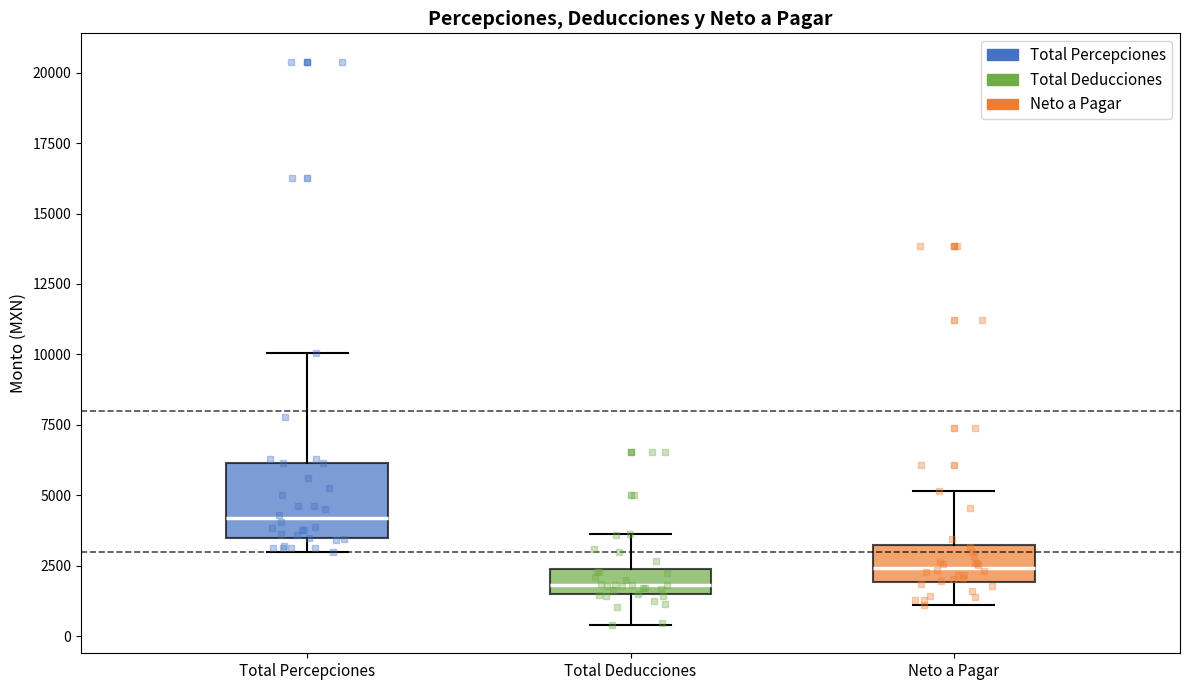

Reading left to right, read every box against the y-axis: the position of its median line, the range the box covers, and the ends of its whiskers. The values are not printed on the chart, so give them approximately, as read against the axis.

Total Percepciones: median 4000, box 3500 to 6000, whiskers 3000 to 10000
Total Deducciones: median 2000, box 1500 to 2500, whiskers 500 to 3500
Neto a Pagar: median 2500, box 2000 to 3000, whiskers 1000 to 5000